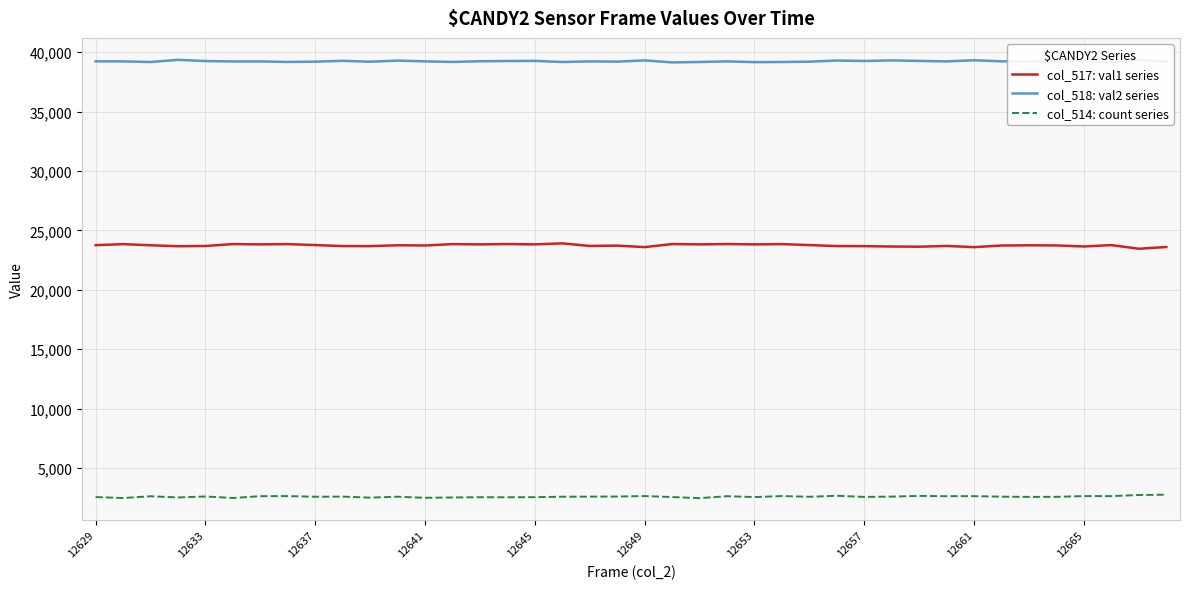

Which series has the largest total across all categories?

col_518: val2 series